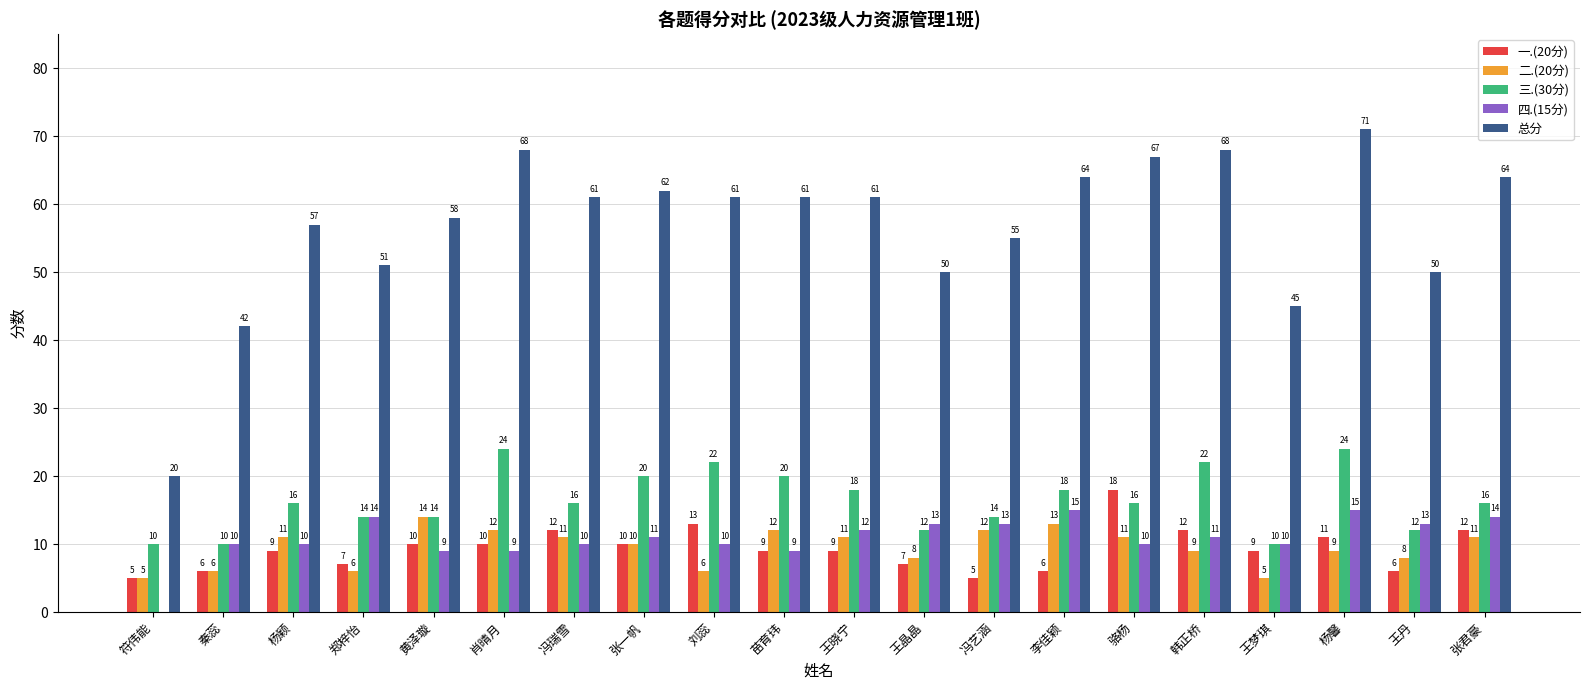

What is the maximum value for 二.(20分)?

14